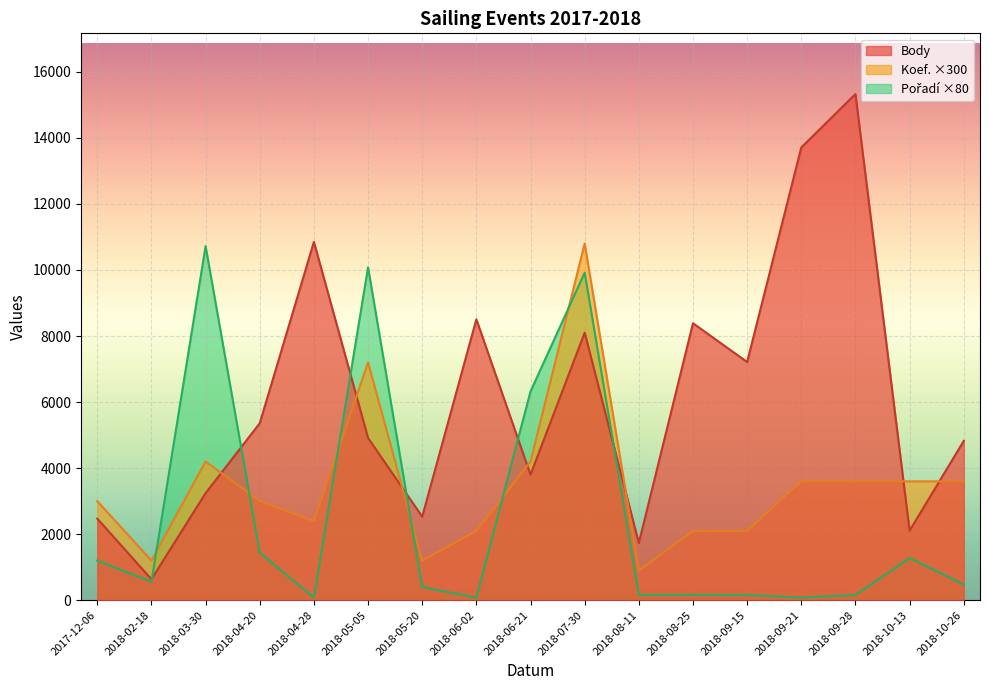

At which category is the sum across all series the highest?

2018-07-30